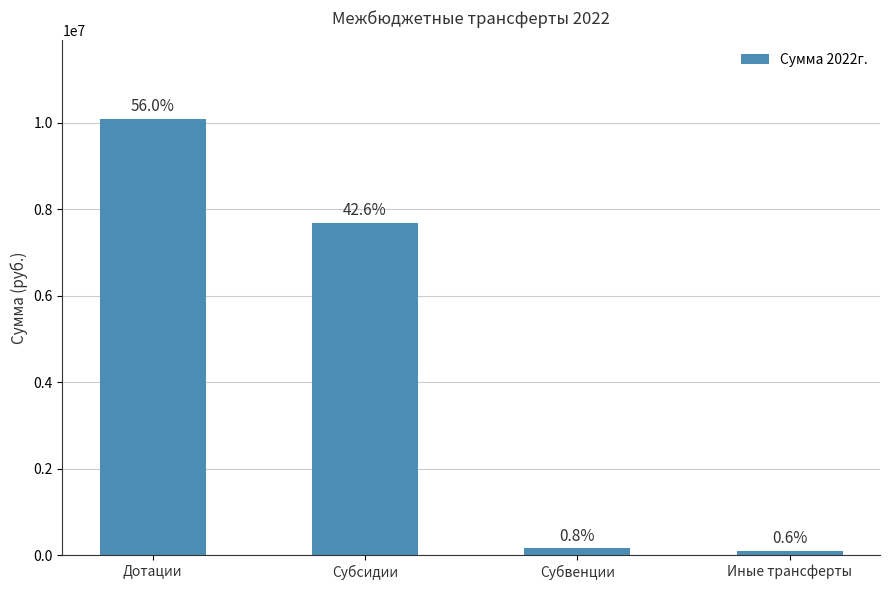

What is the greatest value displayed?

10084100.0